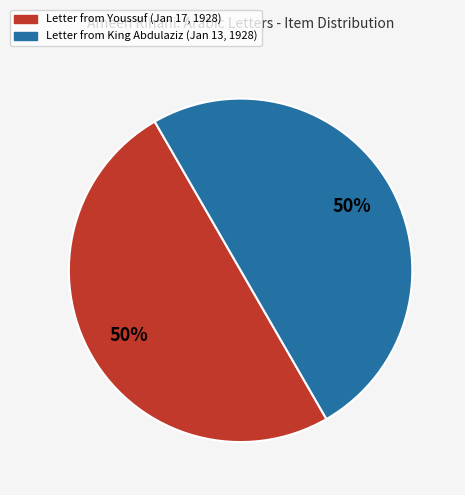

Combined, do Letter from Youssuf (Jan 17, 1928) and Letter from King Abdulaziz (Jan 13, 1928) account for over 50%?

Yes